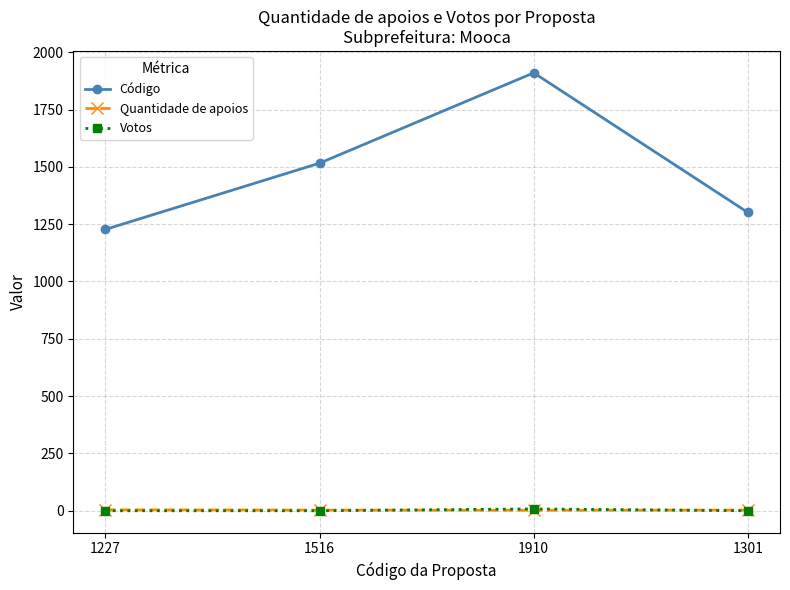

At how many categories does at least one series exceed 695?

4